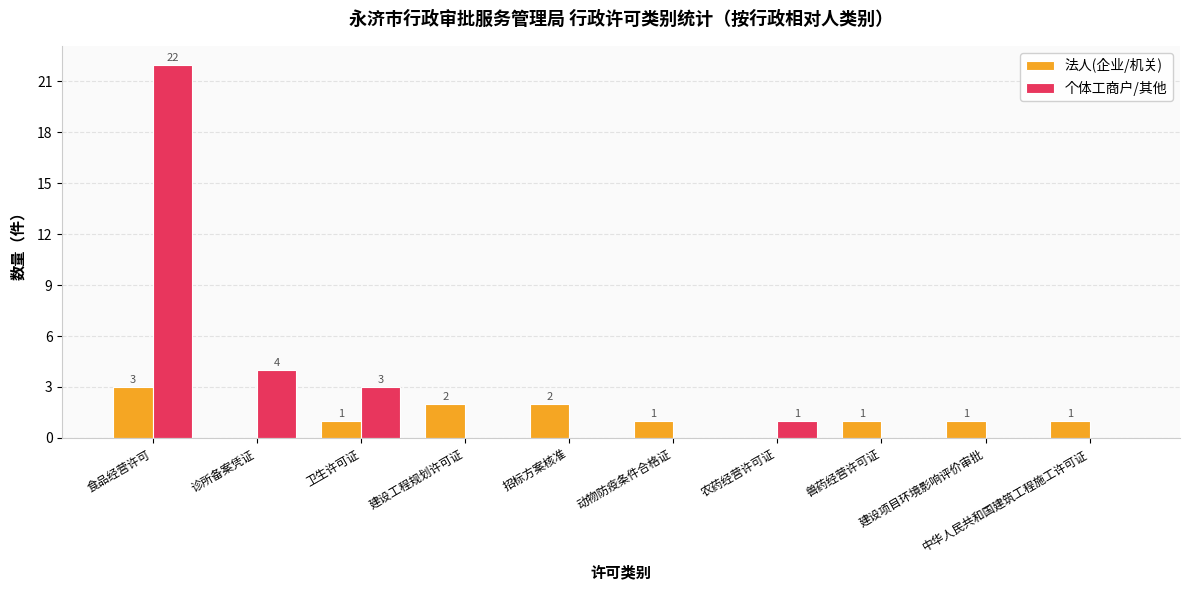

What is the sum of all 法人(企业/机关) values?

12